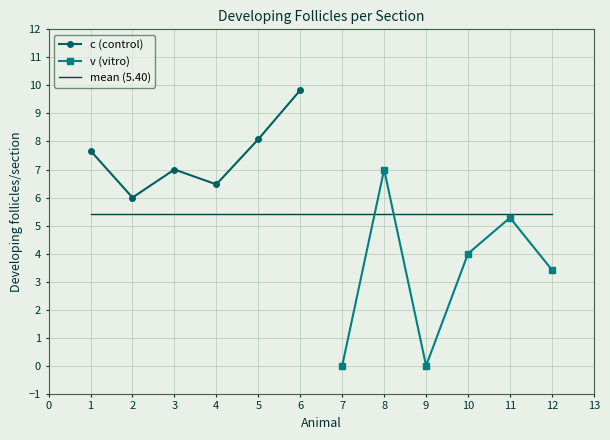

What is the total value across all series at 3?

7.0